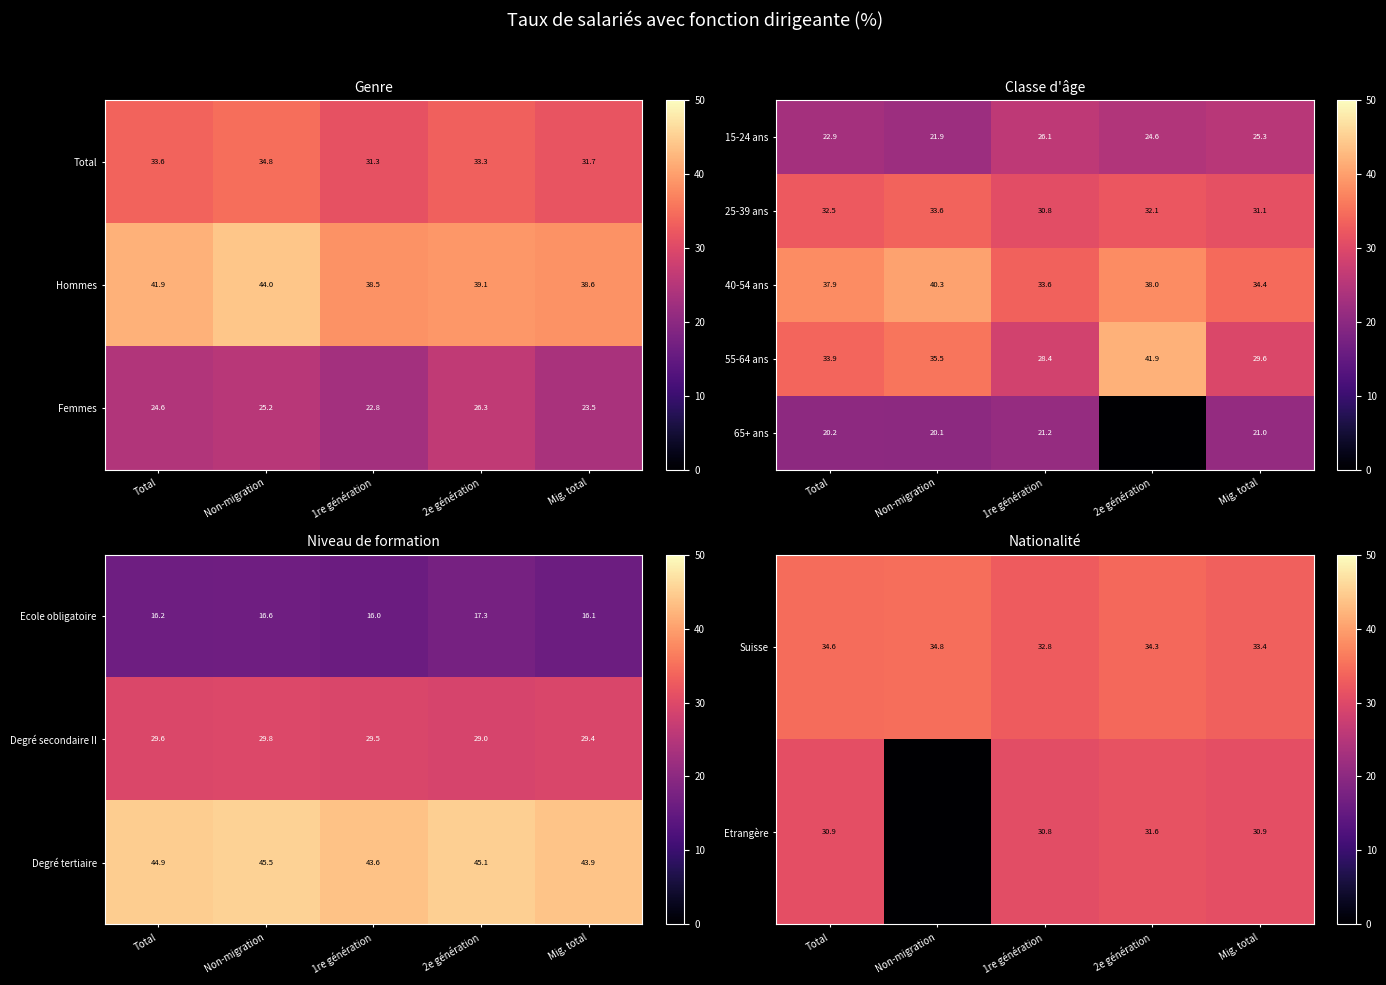

Which category has the lowest value in the 55-64 ans series?

1re génération